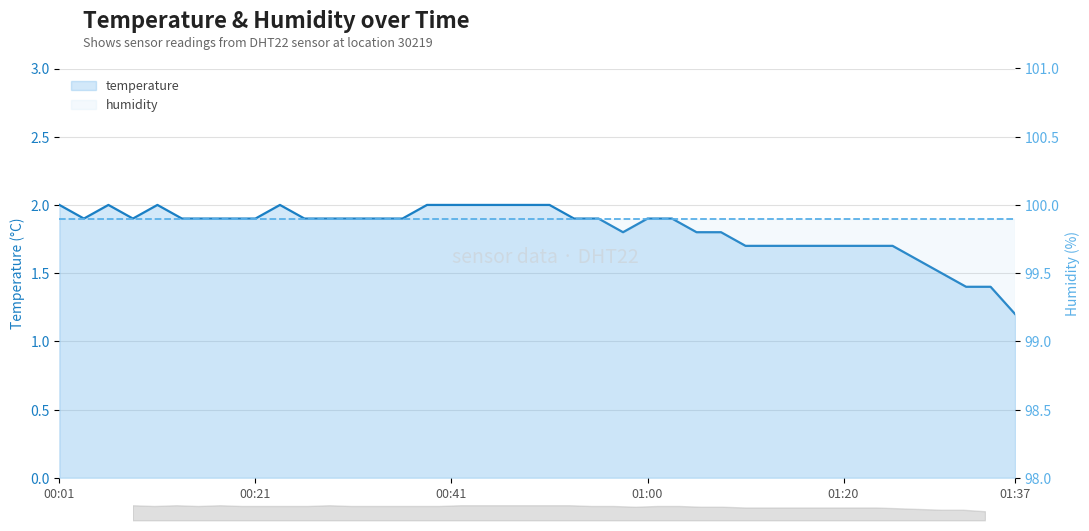

True or false: humidity and temperature cross at least once.

False